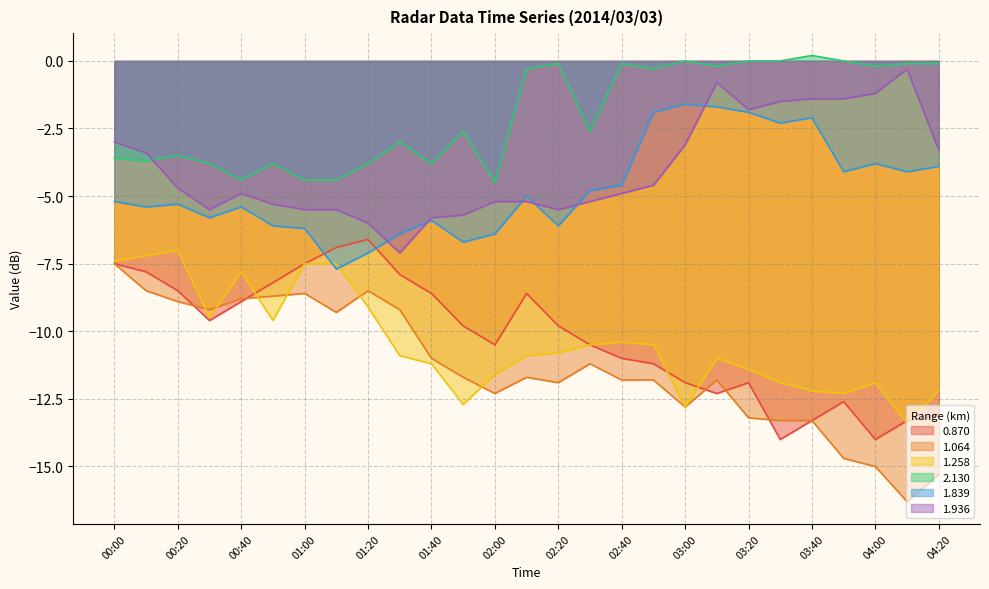

What is the label of the 6th point from the right?

03:30